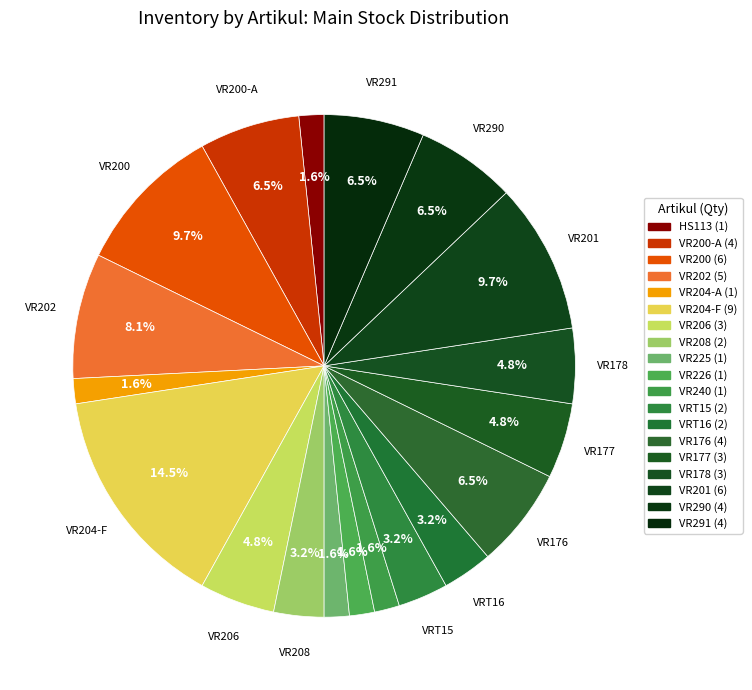

How many segments does this pie chart have?

19